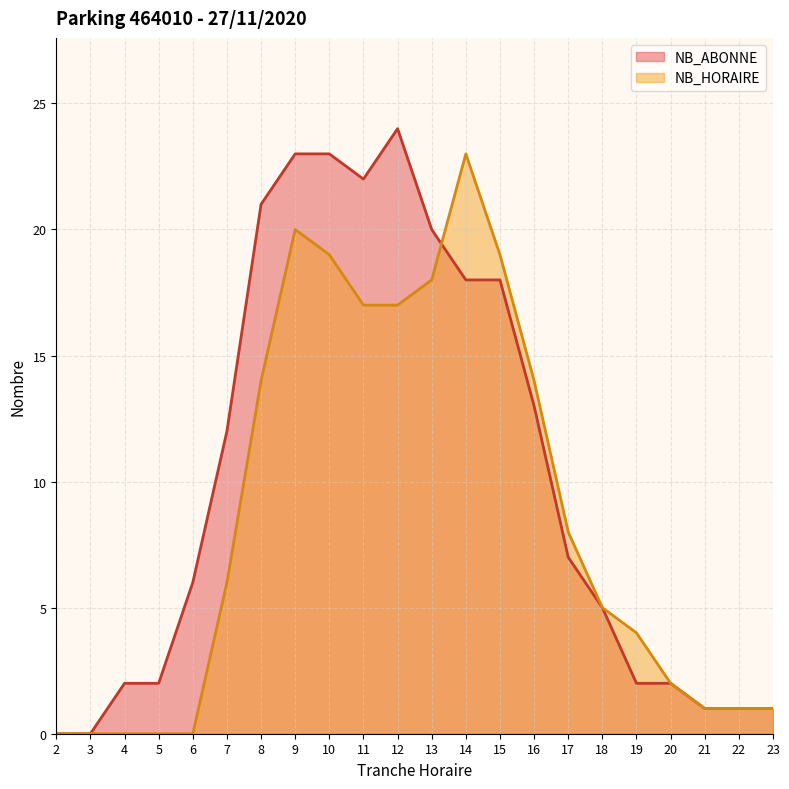

What is the difference between the highest and lowest values at 17?

1